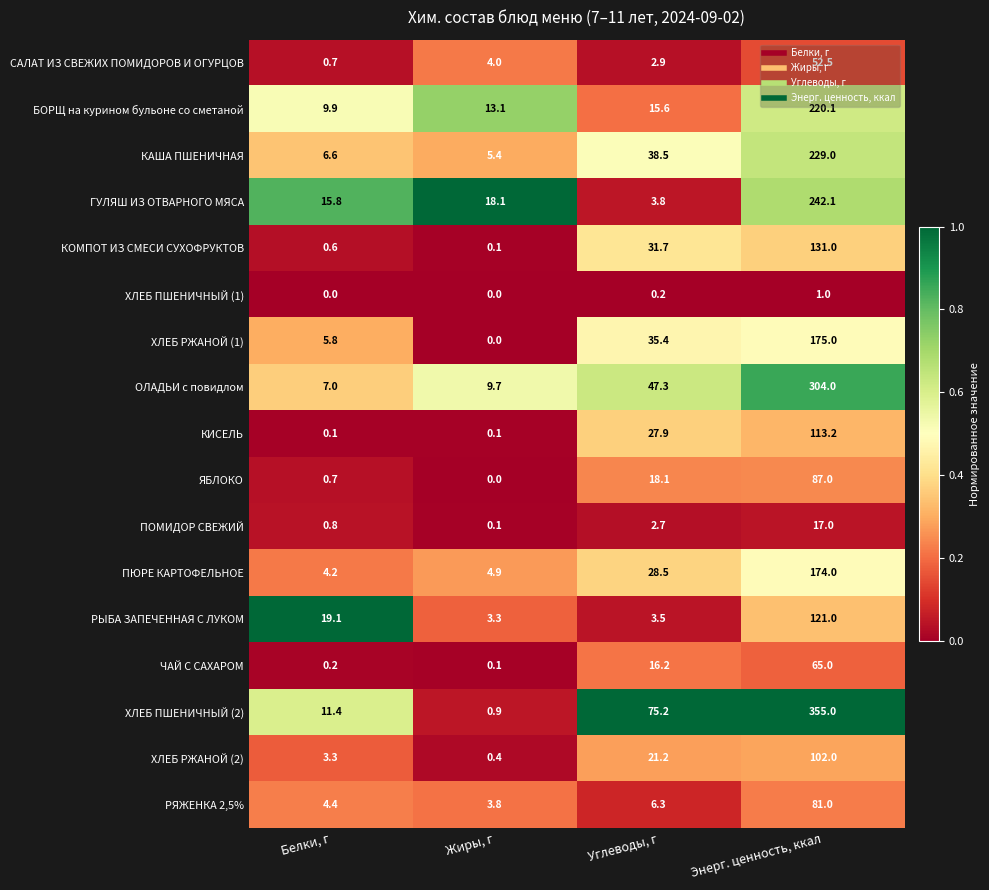

What is the maximum value shown in the chart?

355.0